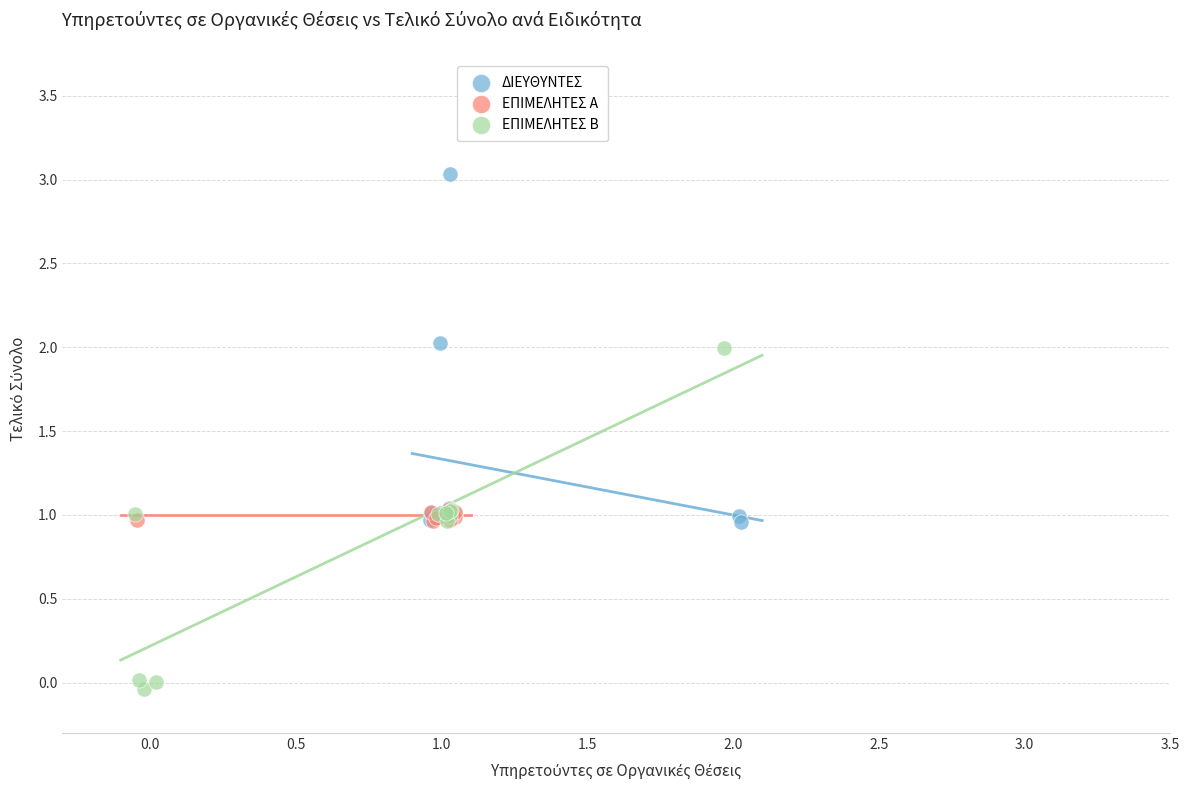

Which series reaches the maximum Y coordinate?

ΔΙΕΥΘΥΝΤΕΣ